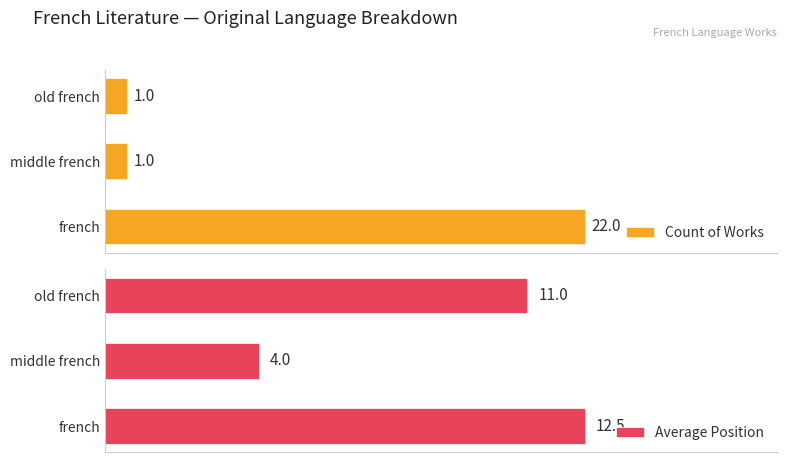

Where is Average Position nearest to the value 8?

old french